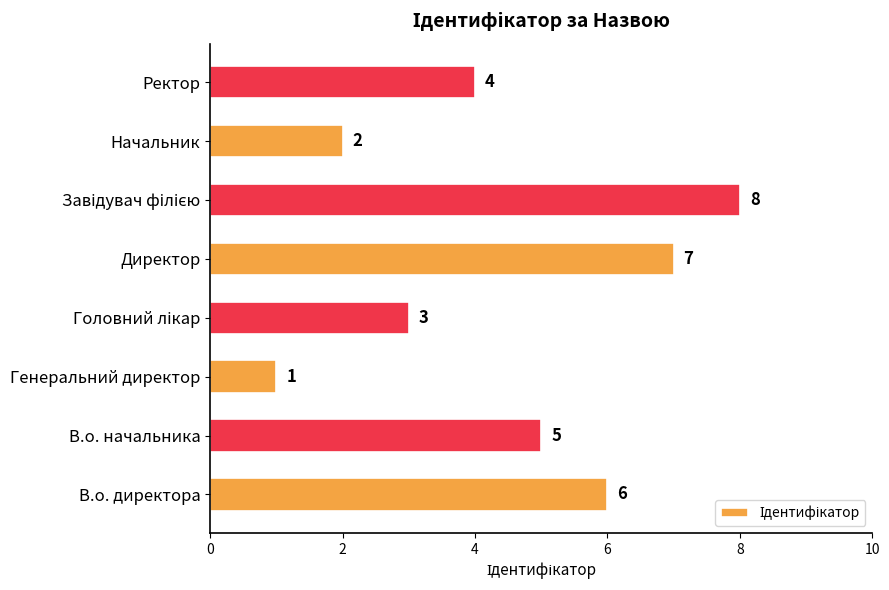

What is the difference between the maximum and second lowest values?

6